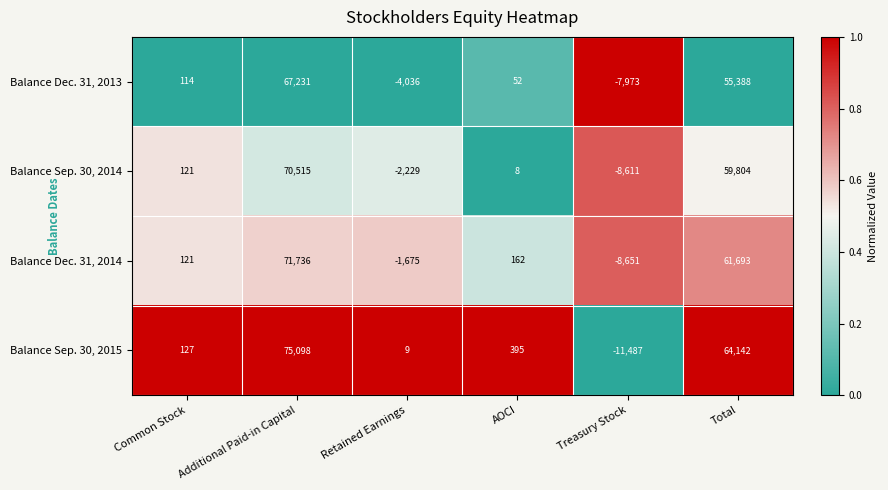

At which category is the sum across all series the highest?

Additional Paid-in Capital